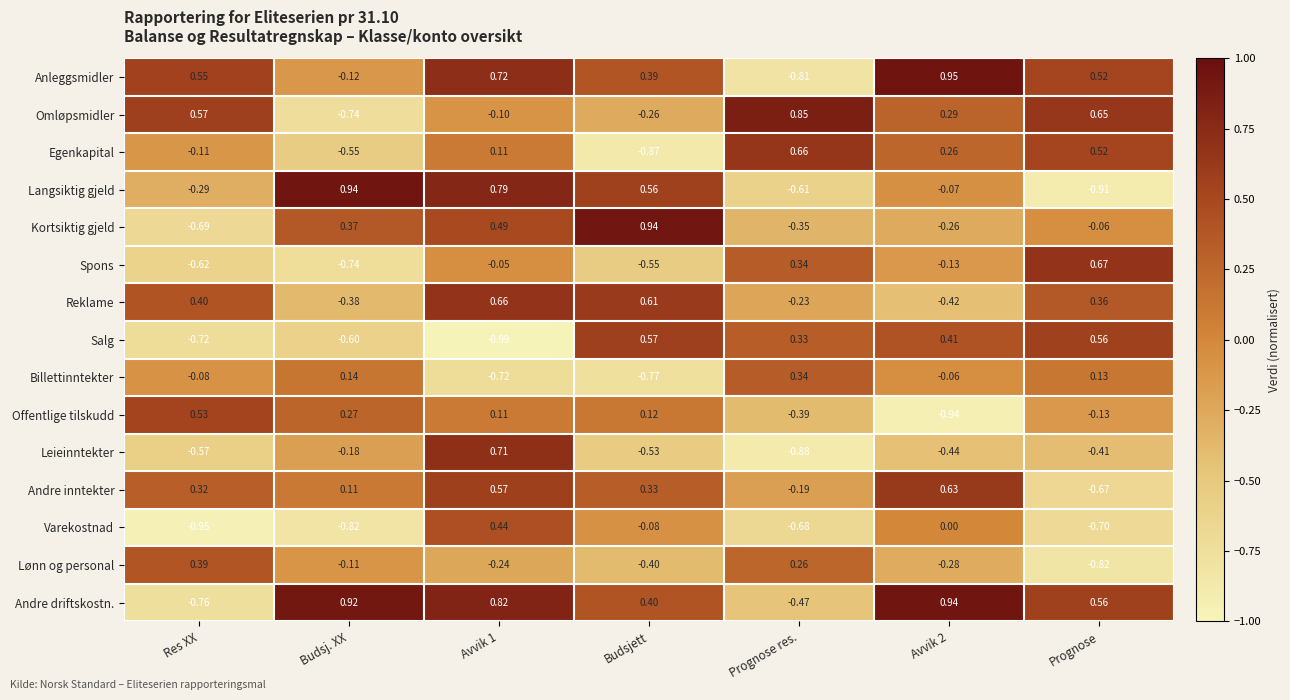

Count the number of categories in the chart.

7